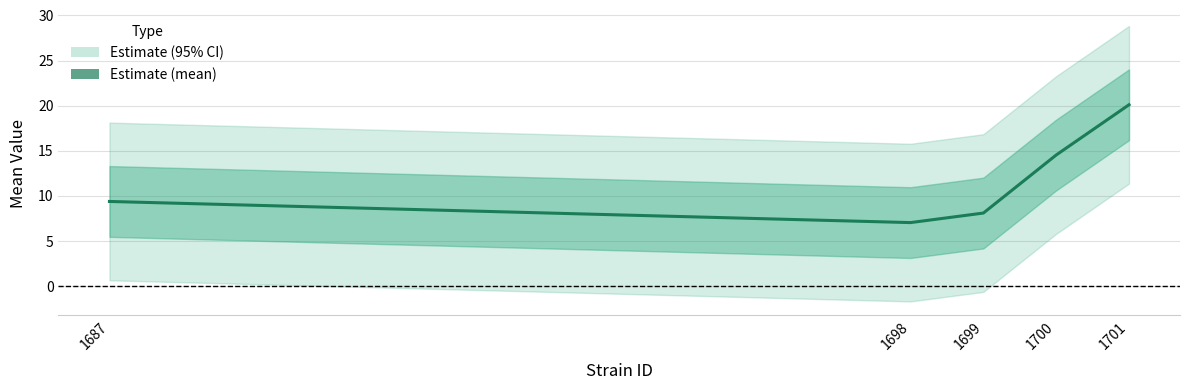

Reading left to right, transcribe all the data shown in this chart.

9.4	7.0	8.1	14.5	20.1